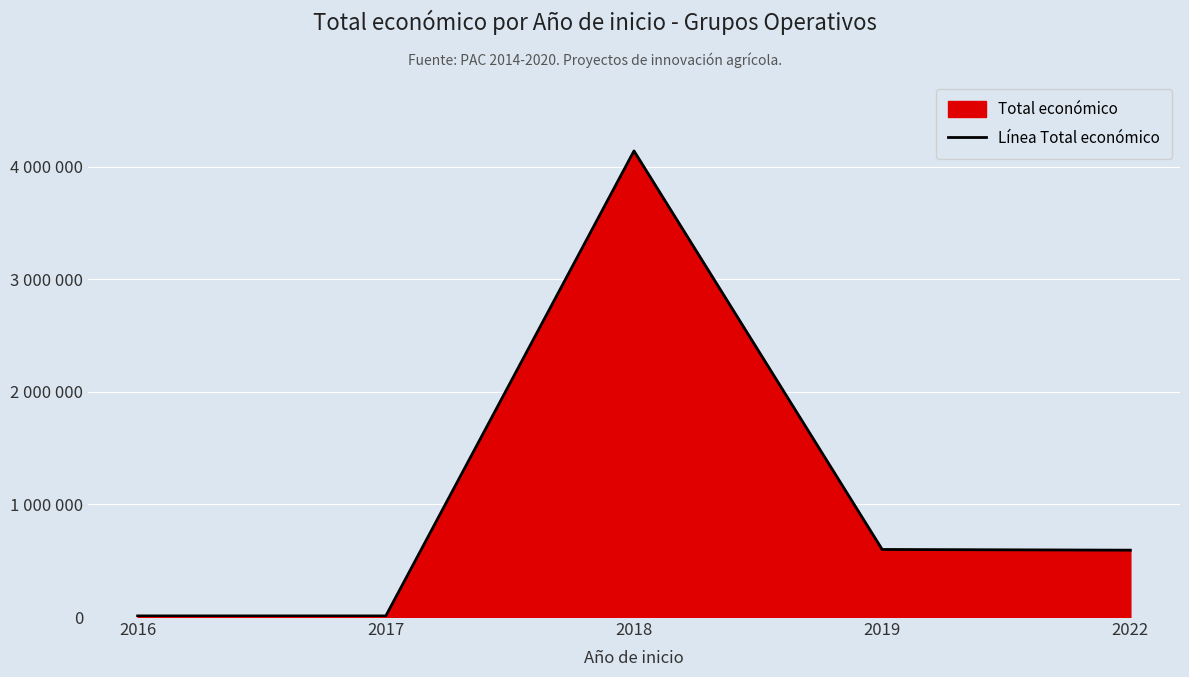

What is the minimum value shown in the chart?

10000